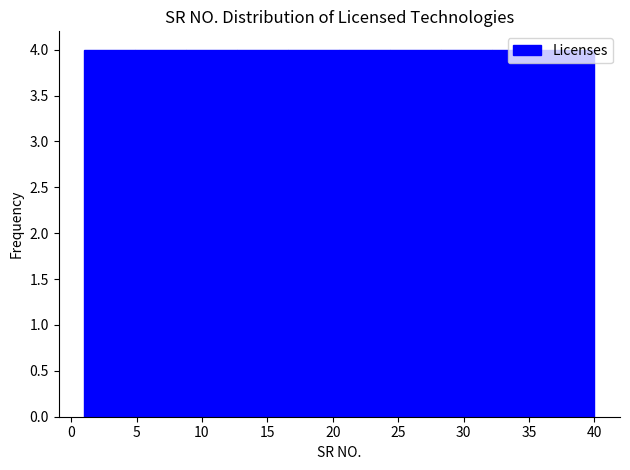

Reading left to right, list every bar in this chart as the range it spans on the x-axis followed by its height. Neither the bar edges nor the heights are printed on the chart, so give them approximately, as read against the axes.

1.0 to 4.9: 4
4.9 to 8.8: 4
8.8 to 12.7: 4
12.7 to 16.6: 4
16.6 to 20.5: 4
20.5 to 24.4: 4
24.4 to 28.3: 4
28.3 to 32.2: 4
32.2 to 36.1: 4
36.1 to 40.0: 4